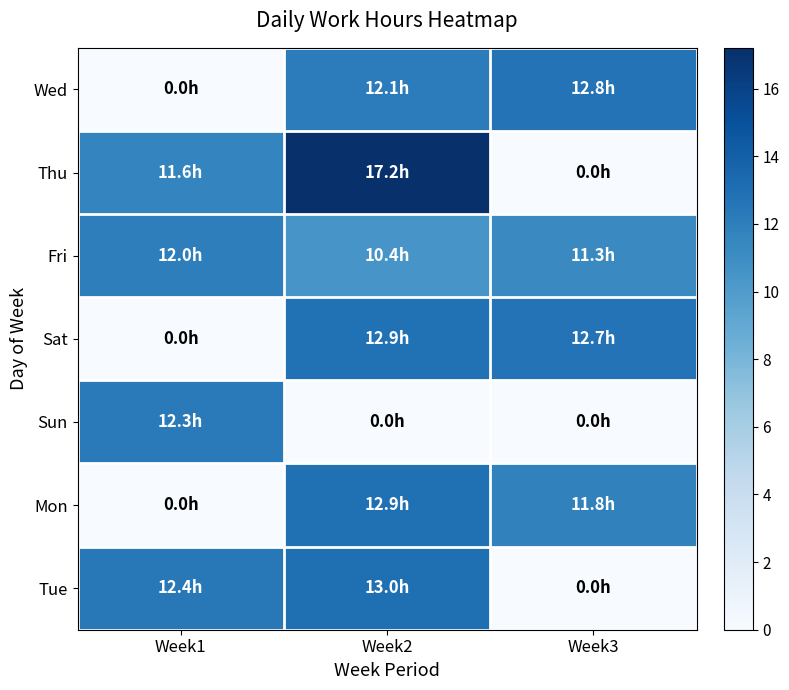

Between Week1 and Week2, which series saw the biggest shift?

Mon